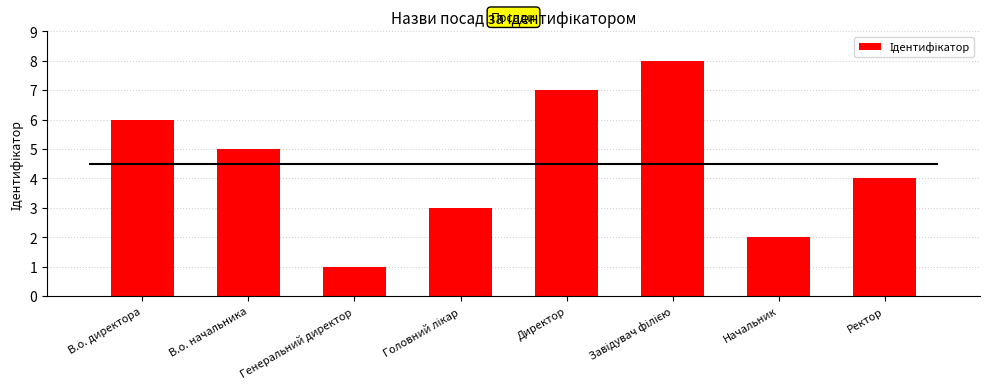

What is the sum of the values at Ректор and В.о. начальника?

9